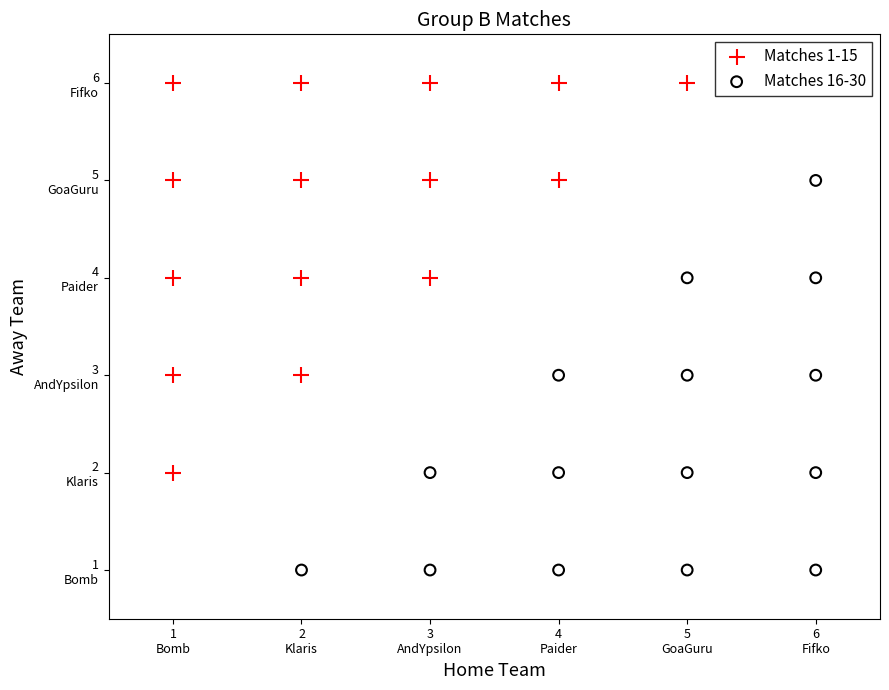

Which series contains the highest Y value?

Matches 1-15